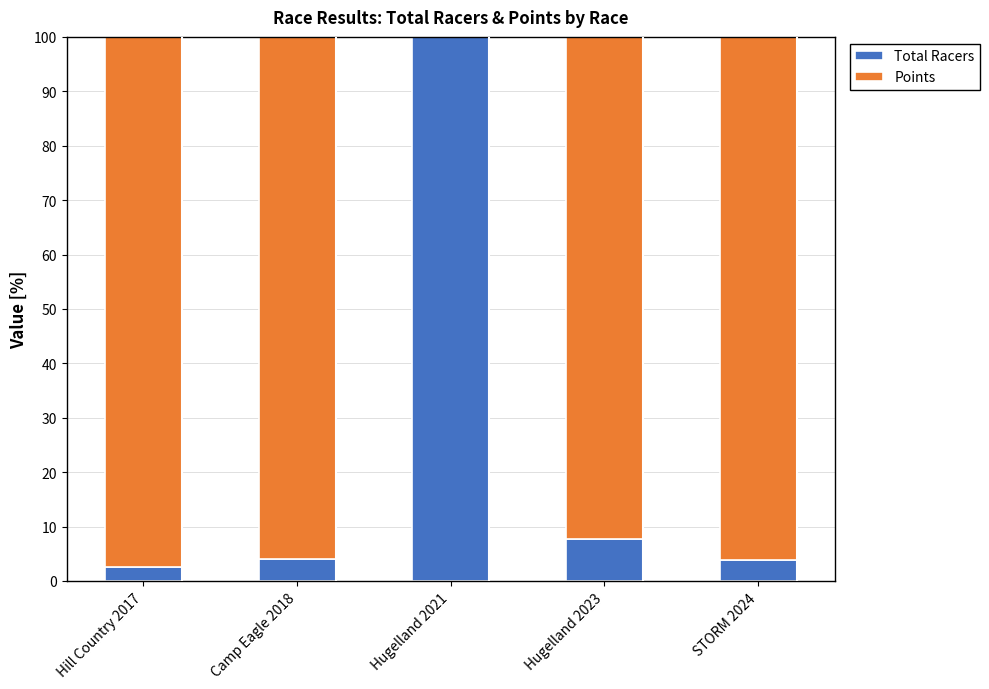

Where is Total Racers nearest to the value 51?

Hugelland 2023